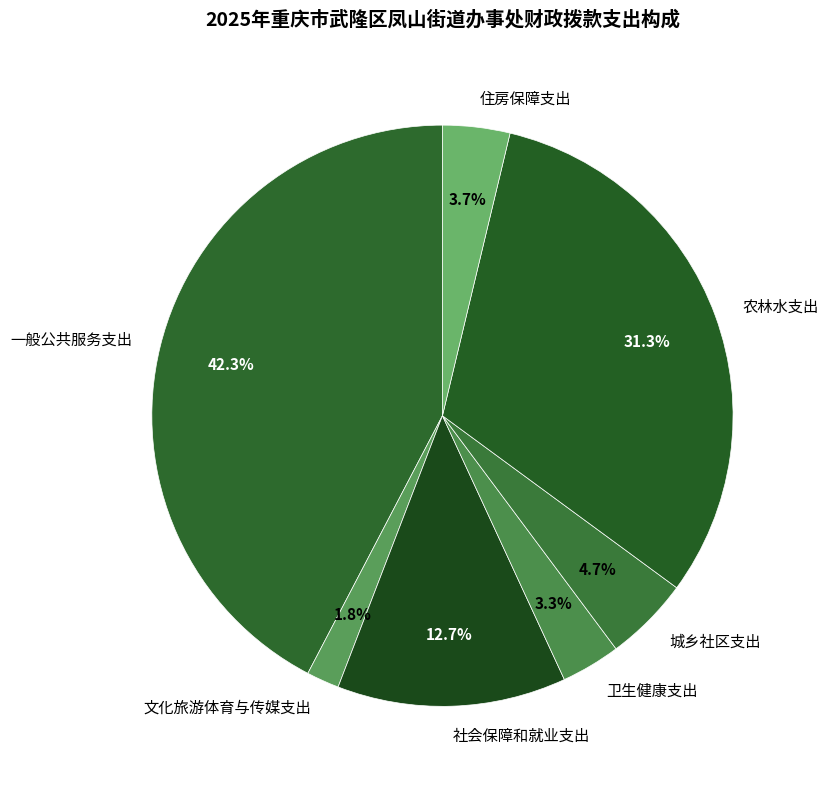

How many segments does this pie chart have?

7